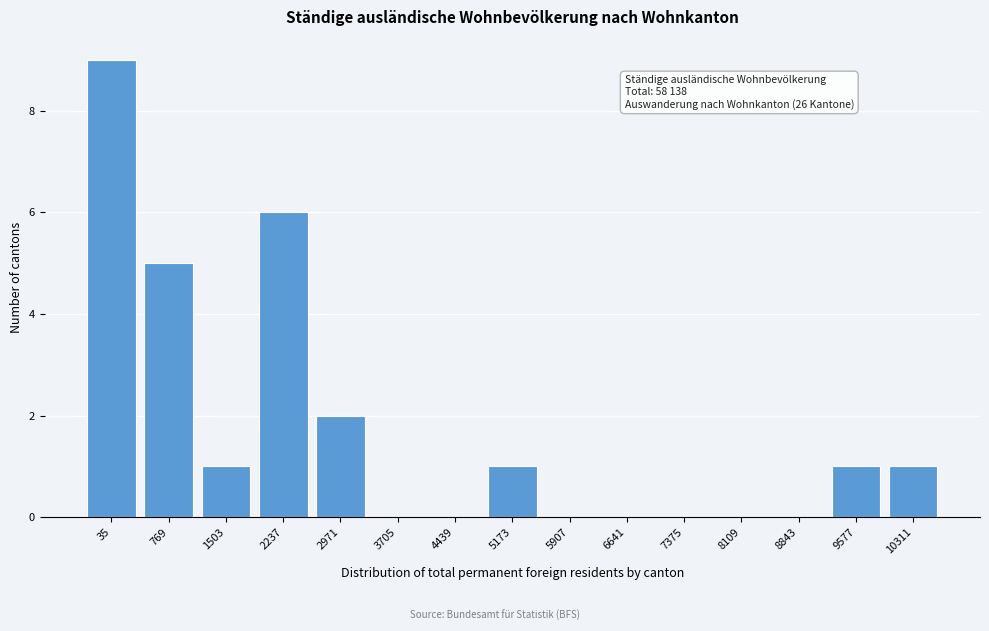

Reading left to right, what are all the values shown in this chart?

35=9	769=5	1503=1	2237=6	2971=2	3705=0	4439=0	5173=1	5907=0	6641=0	7375=0	8109=0	8843=0	9577=1	10311=1